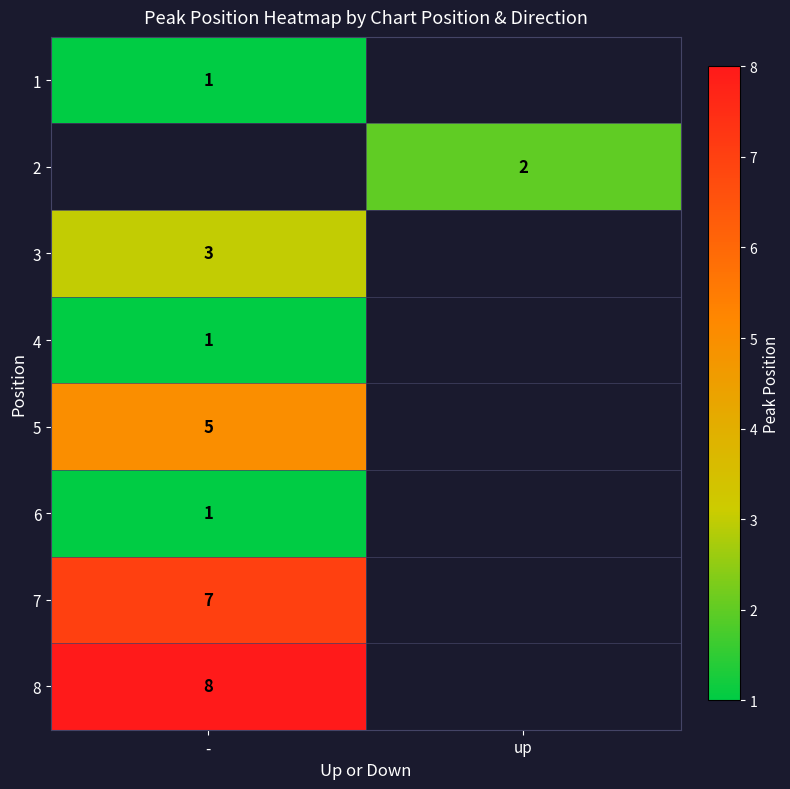

At how many categories does at least one series exceed 2?

1